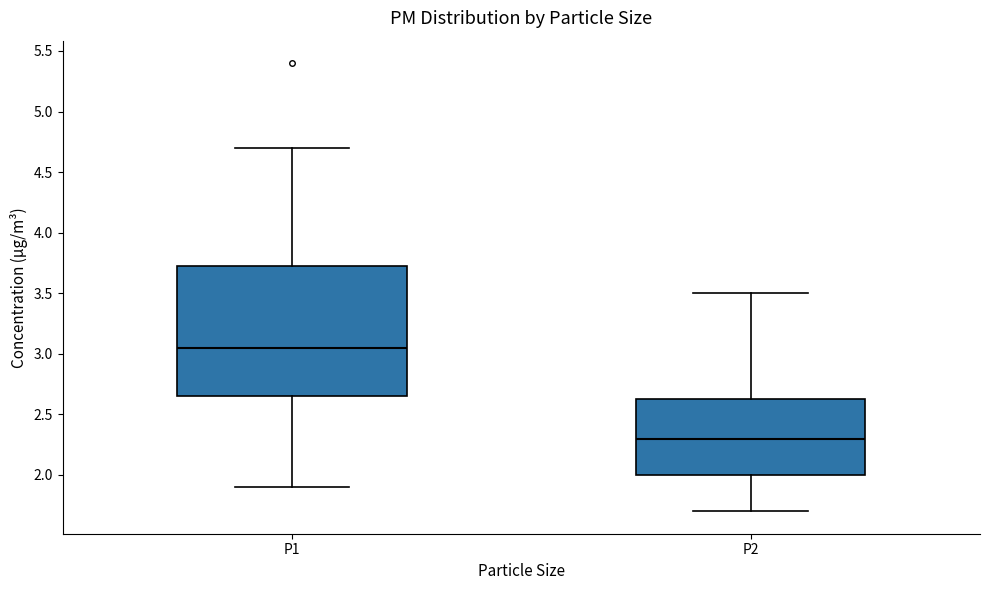

Reading left to right, transcribe this box plot: for each box, give where its median line is, the range the box spans, and where its two whiskers end, as read against the y-axis. The values are not printed on the chart, so give them approximately, as read against the axis.

P1: median 3.05, box 2.65 to 3.75, whiskers 1.90 to 4.70
P2: median 2.30, box 2.00 to 2.65, whiskers 1.70 to 3.50